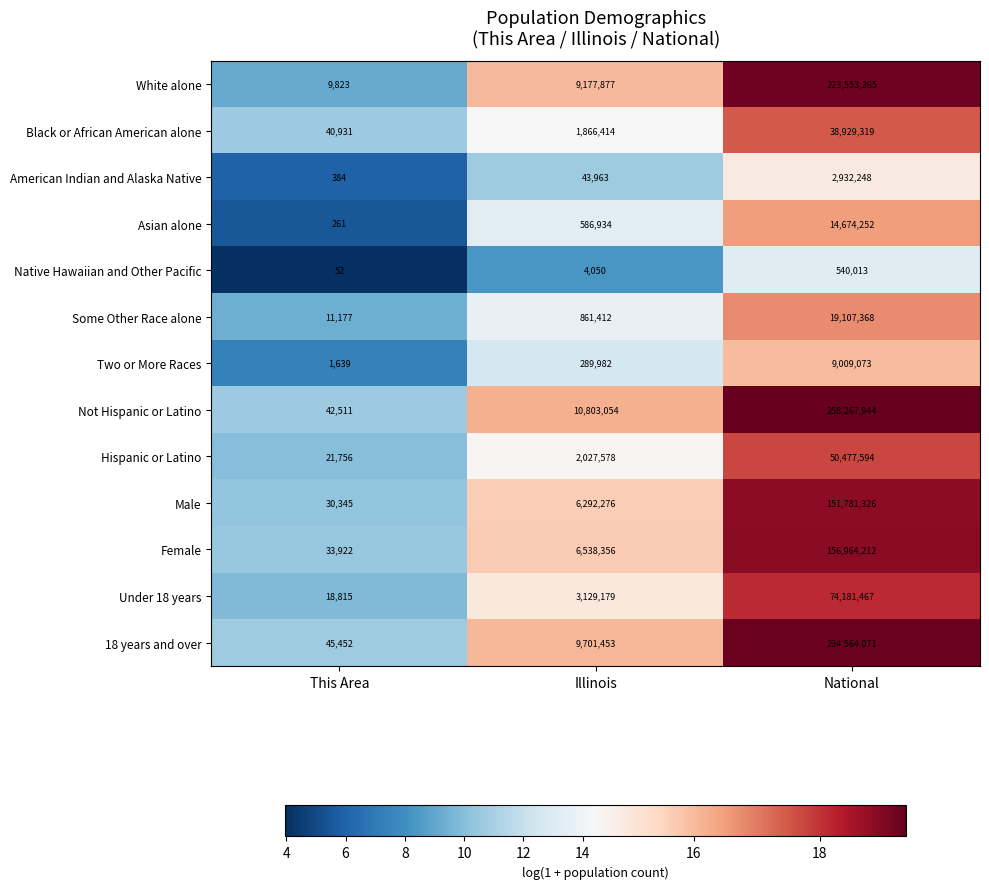

At which label is Male closest to 75905835?

Illinois